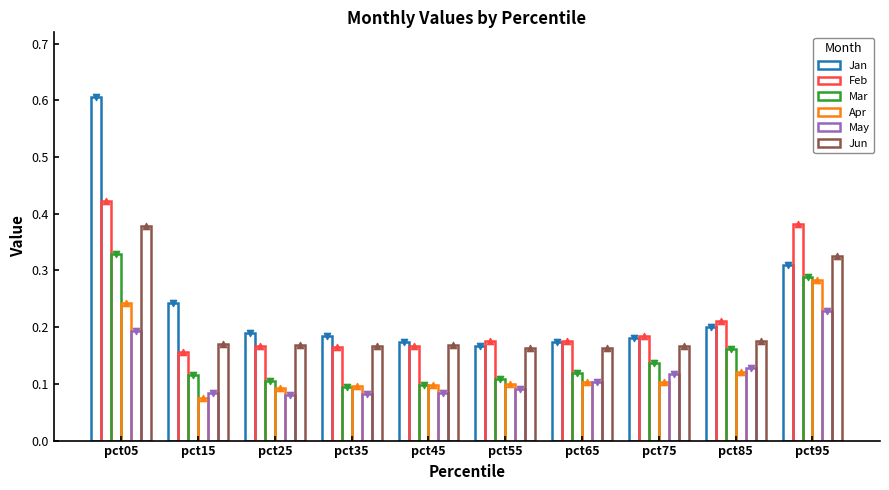

Which series has the largest total across all categories?

Jan